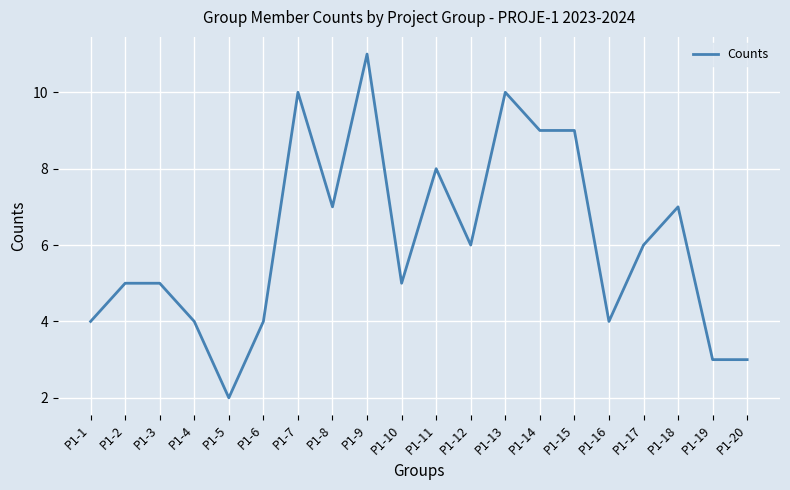

At which category does the chart reach its peak across all series?

P1-9